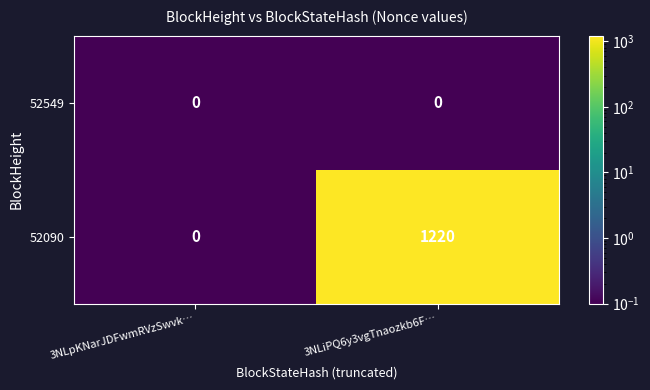

What is the spread (max minus min) of values at 3NLiPQ6y3vgTnaozkb6F…?

1220